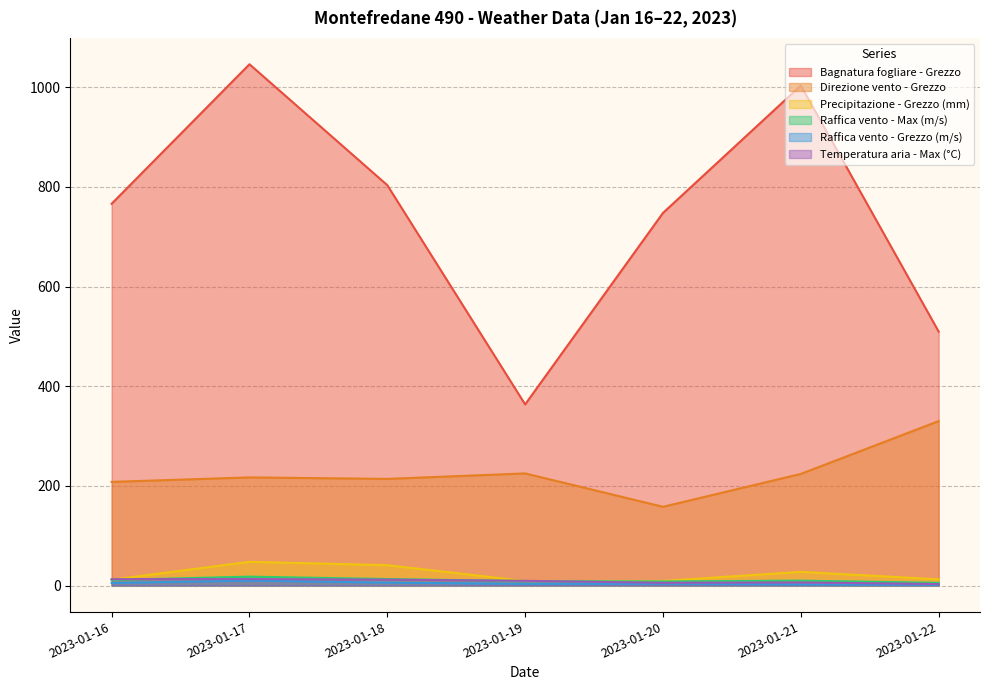

What is the sum of all Temperatura aria - Max (°C) values?

61.5